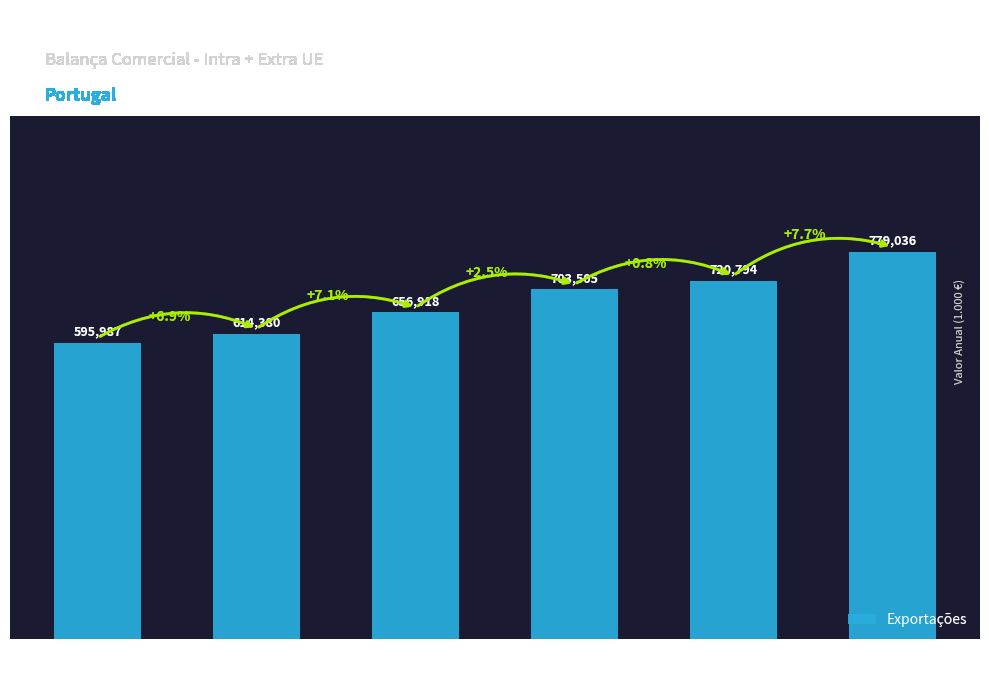

Approximately how many times larger is the value at 2009 compared to 2013?

0.9